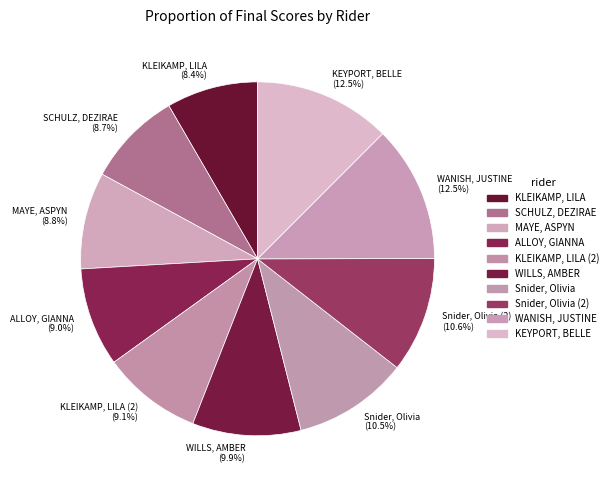

Count the number of slices in the pie.

10